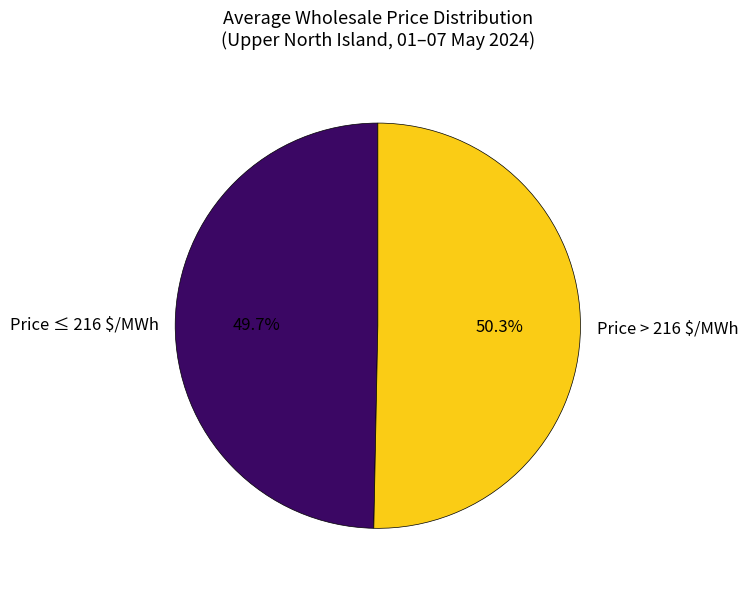

To the nearest percent, what is the average slice percentage?

50%